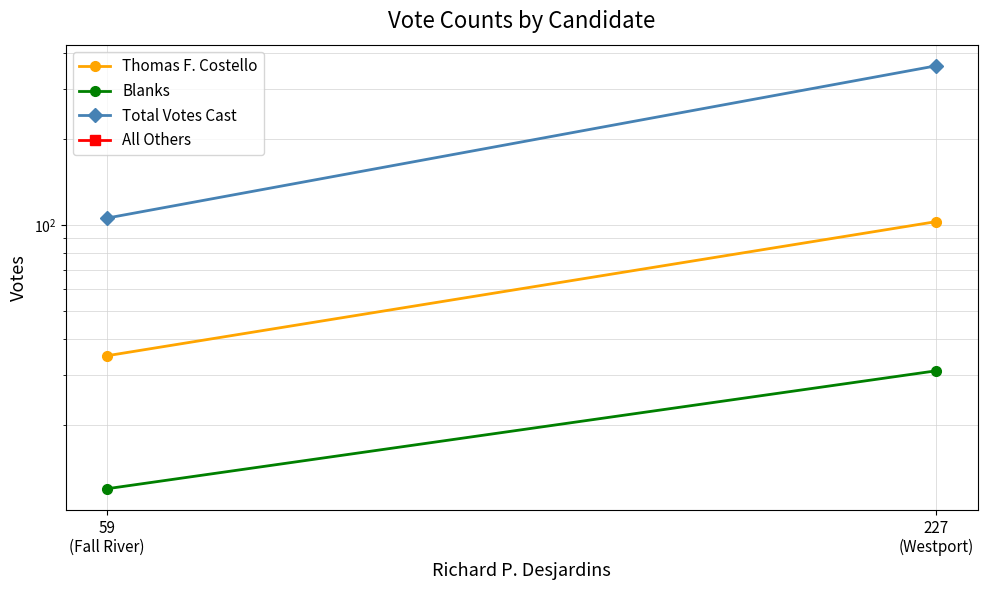

What is the sum of all Blanks values?

43